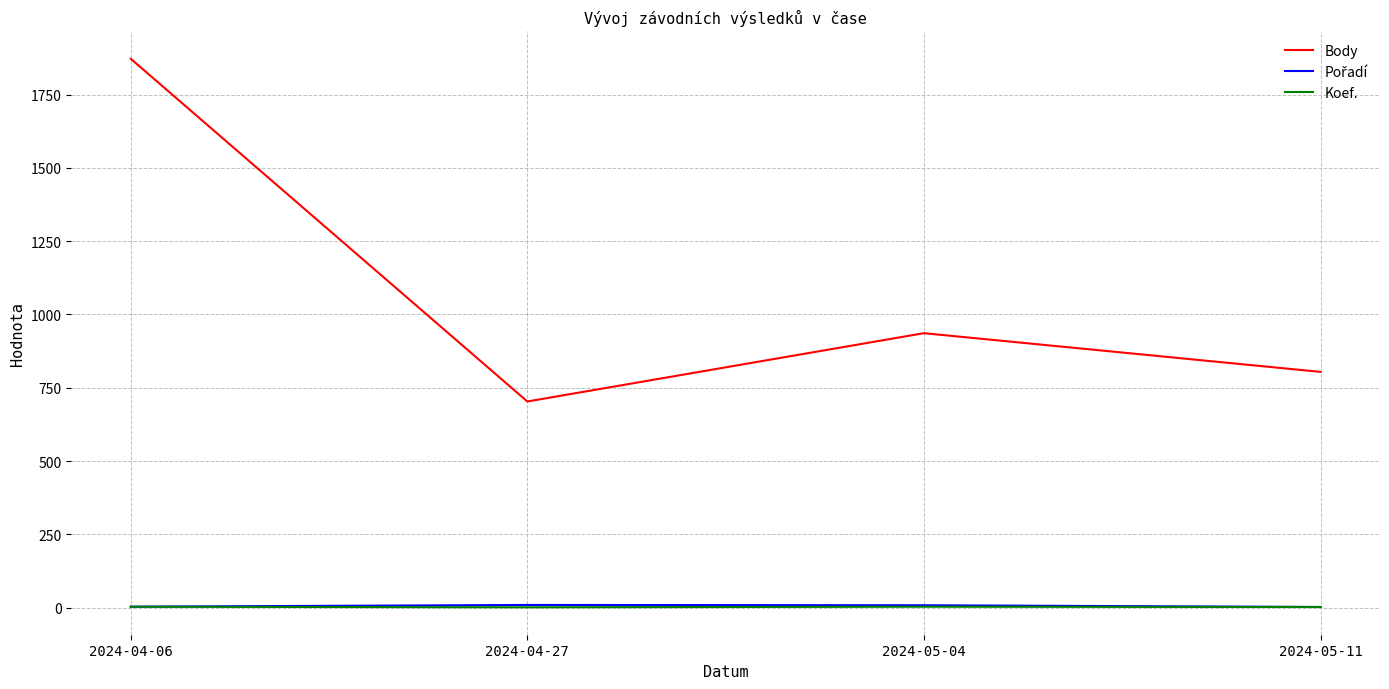

What is the spread (max minus min) of values at 2024-04-06?

1869